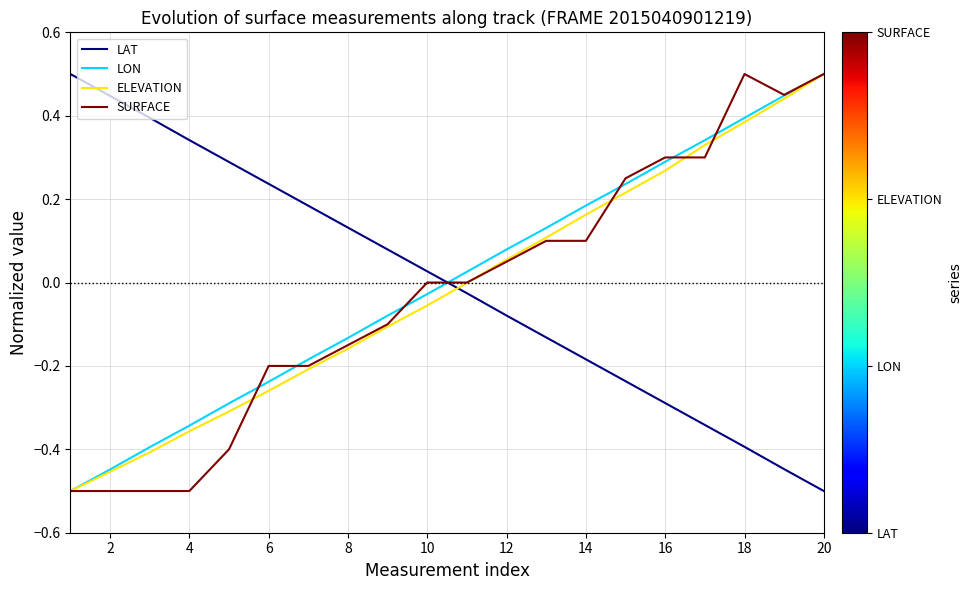

True or false: LON and LAT cross at least once.

True